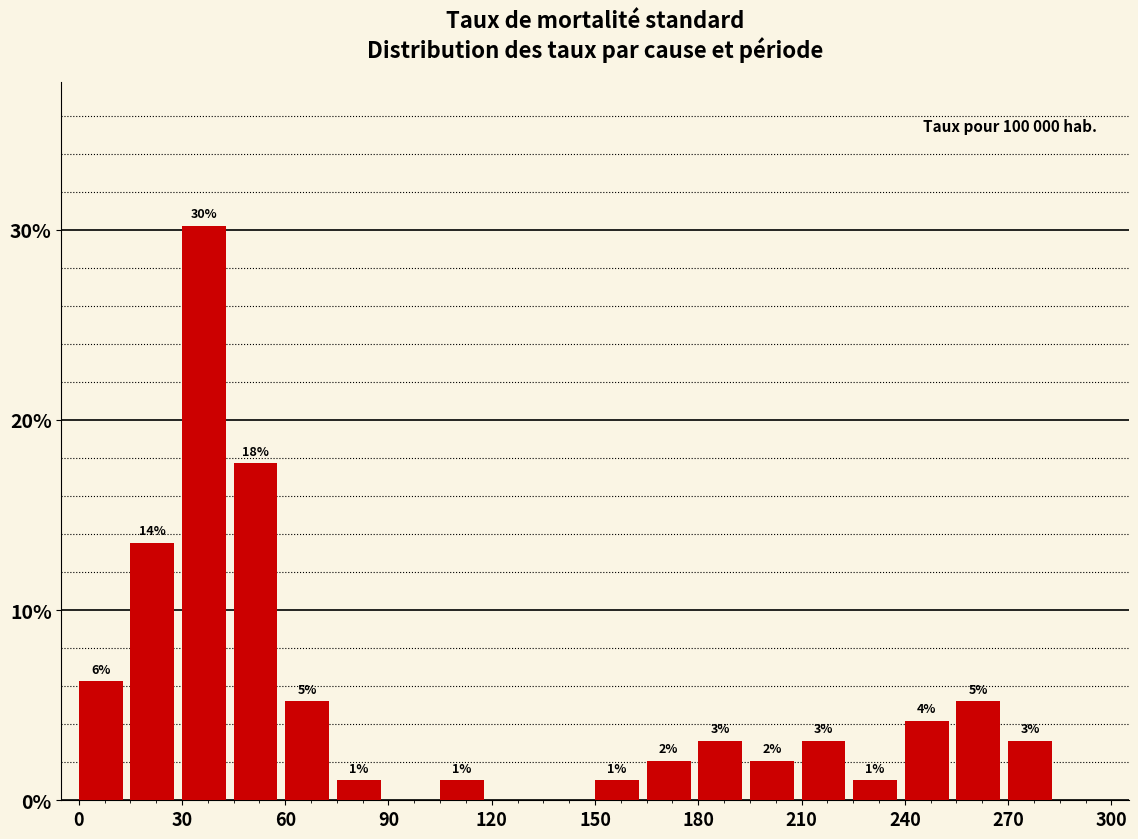

Read against the x-axis, roughly where is the centre of the tallest bar?

35